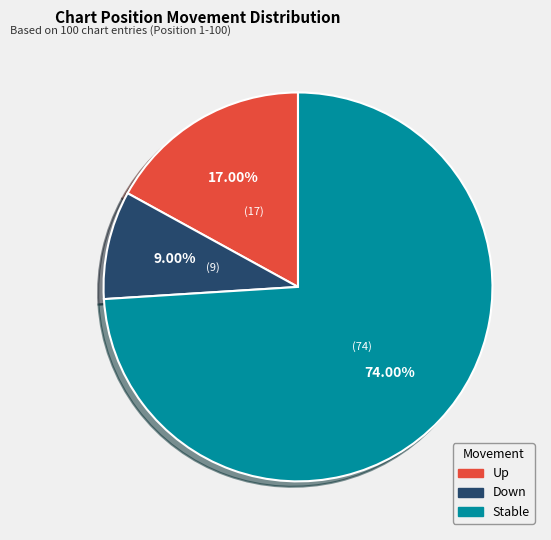

Does any single category account for the majority?

Yes